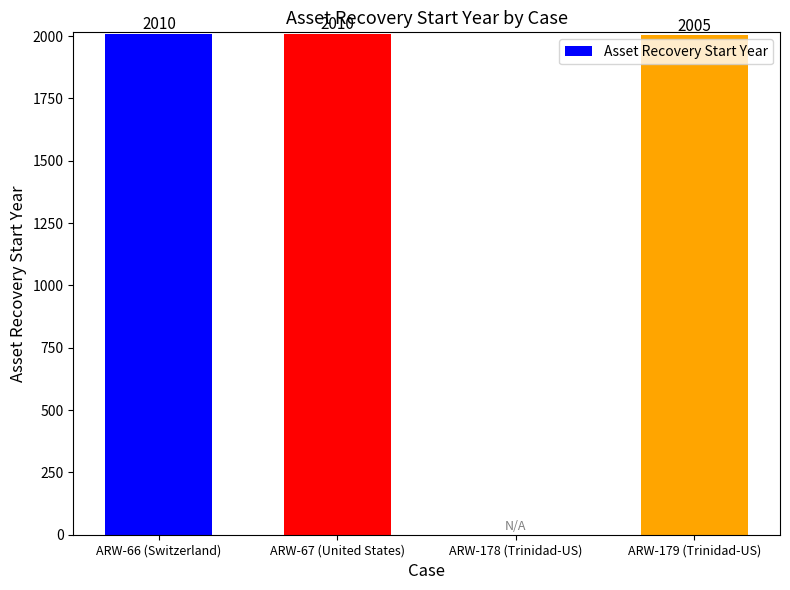

What is the maximum value shown in the chart?

2010